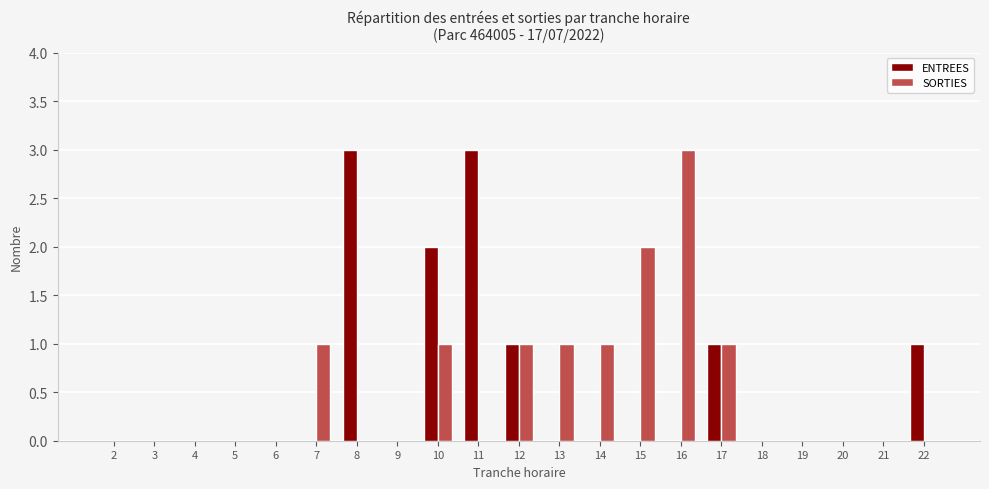

Is the value of SORTIES at 9 greater than the value of ENTREES at 8?

No